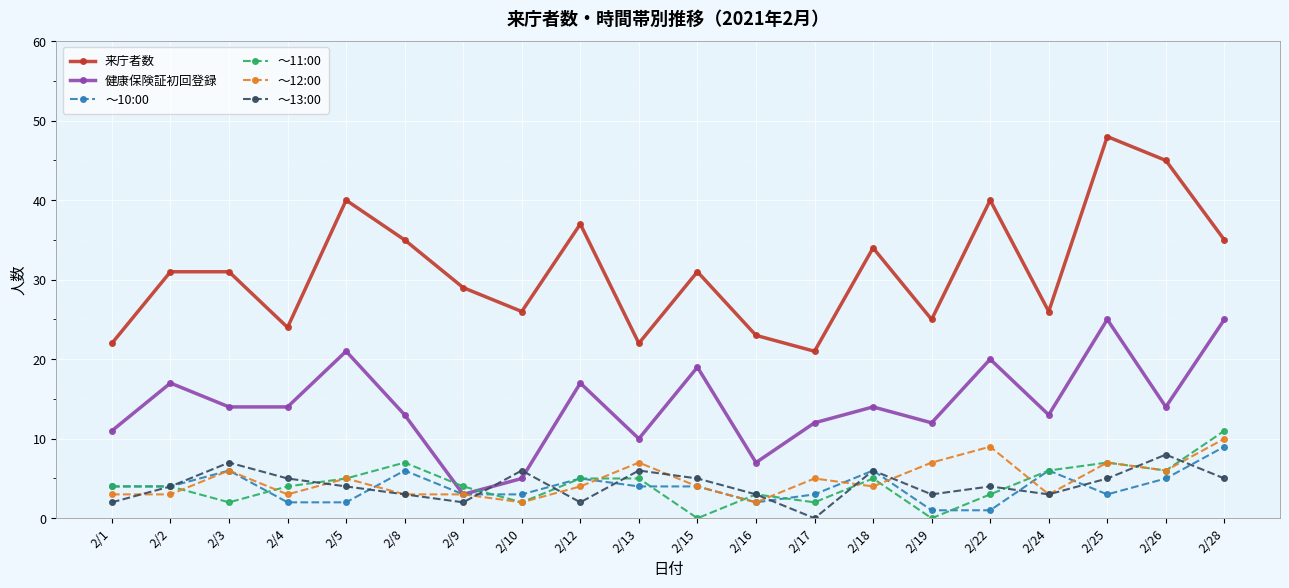

Where is the first local maximum for ～12:00?

2/3